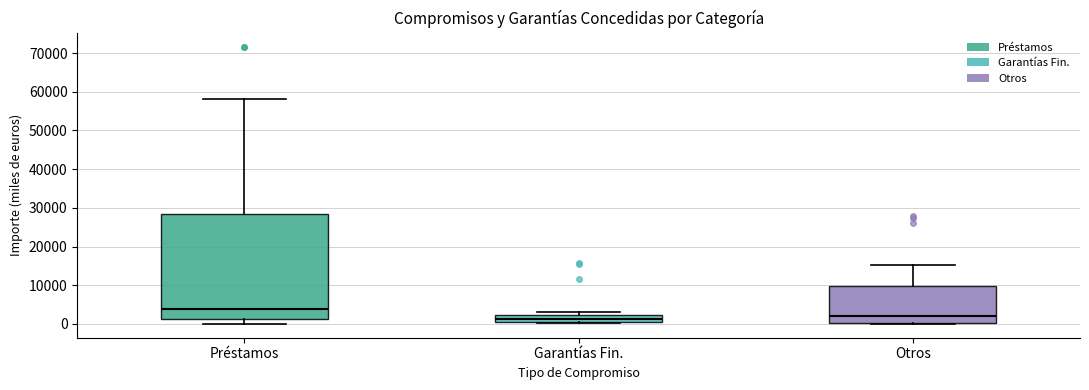

Which box is the tallest, from its lower edge to its upper edge?

Préstamos